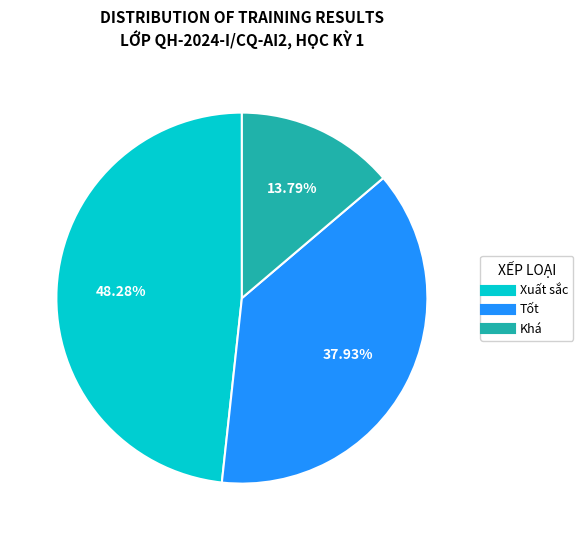

The Xuất sắc slice represents 53% of the pie. True or false?

False